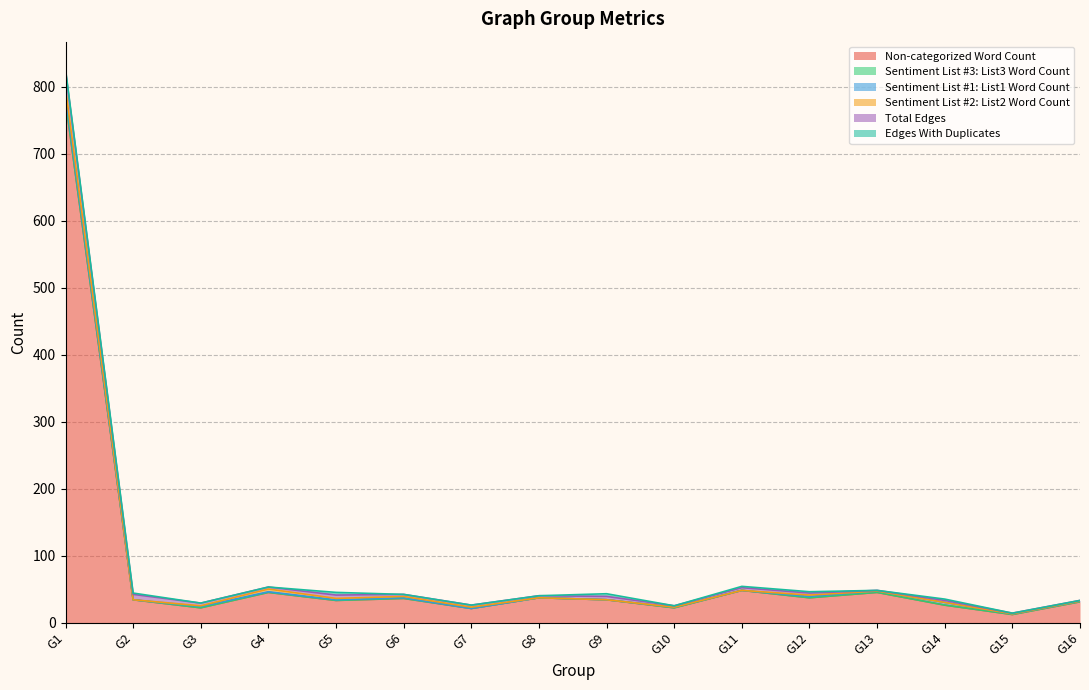

Which series has the widest spread of values?

Non-categorized Word Count